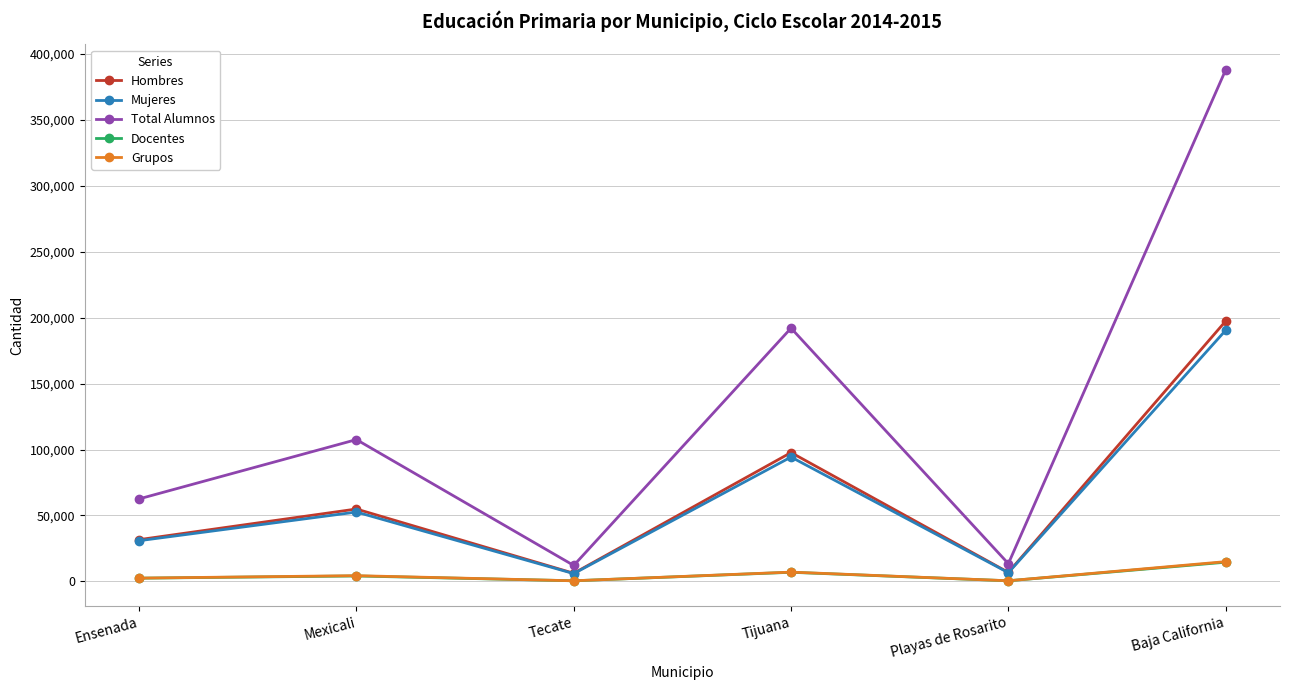

At which category is the sum across all series the highest?

Baja California